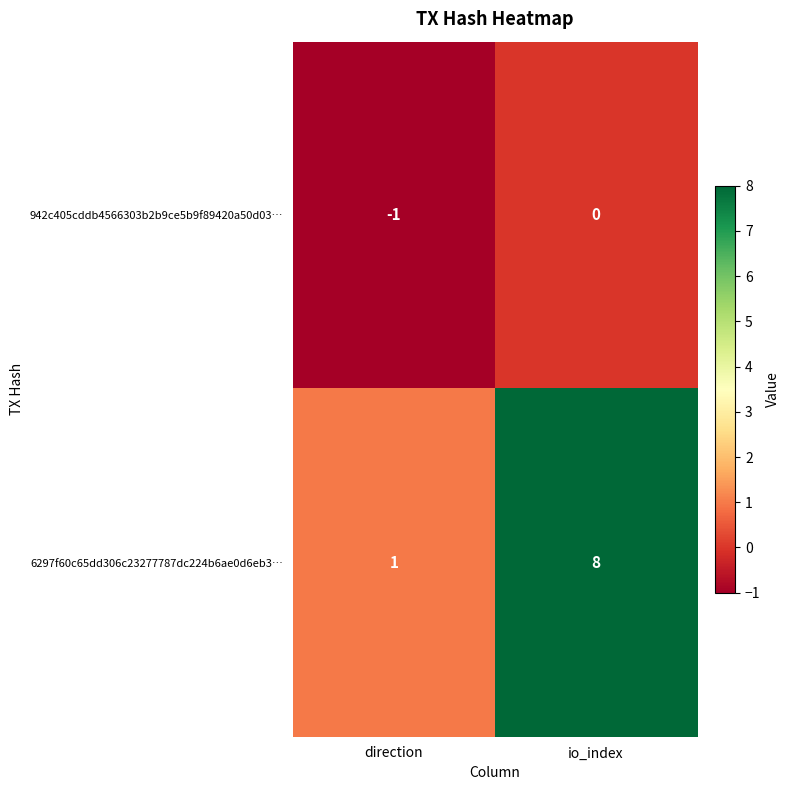

True or false: 6297f60c65dd306c23277787dc224b6ae0d6eb3… has a value of 1 at direction.

True